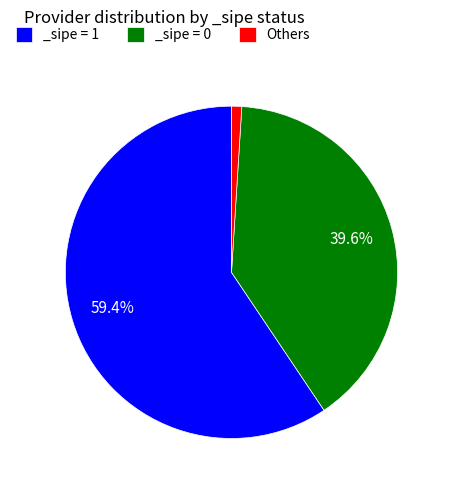

Which slice is the smallest?

Others